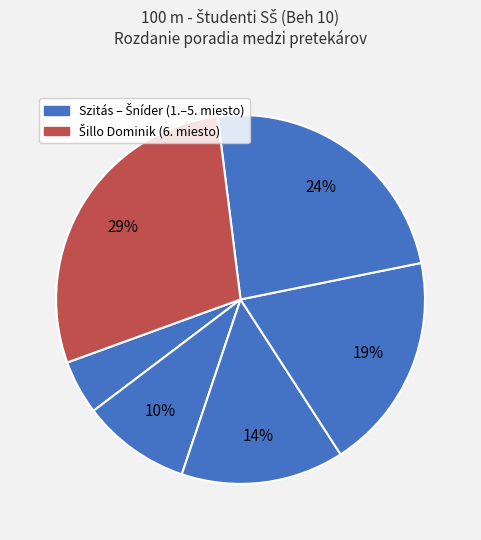

Rank the categories by value from highest to lowest.

Šillo Dominik, Šníder Zoltán, Kiac Richard, Čalava Samuel, Pokorný Raphael, Szitás Robert